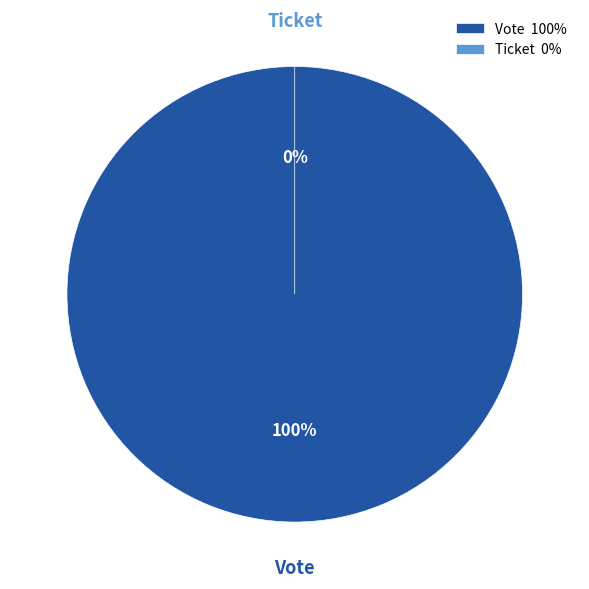

How many segments does this pie chart have?

2